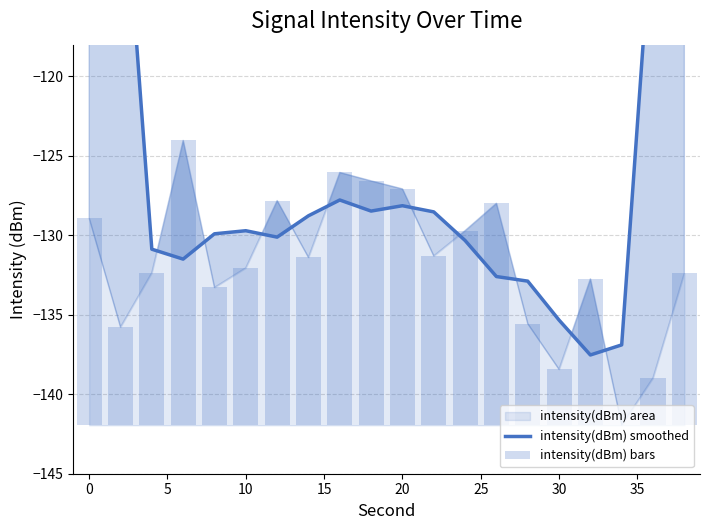

Which series has the largest total across all categories?

intensity(dBm) bars